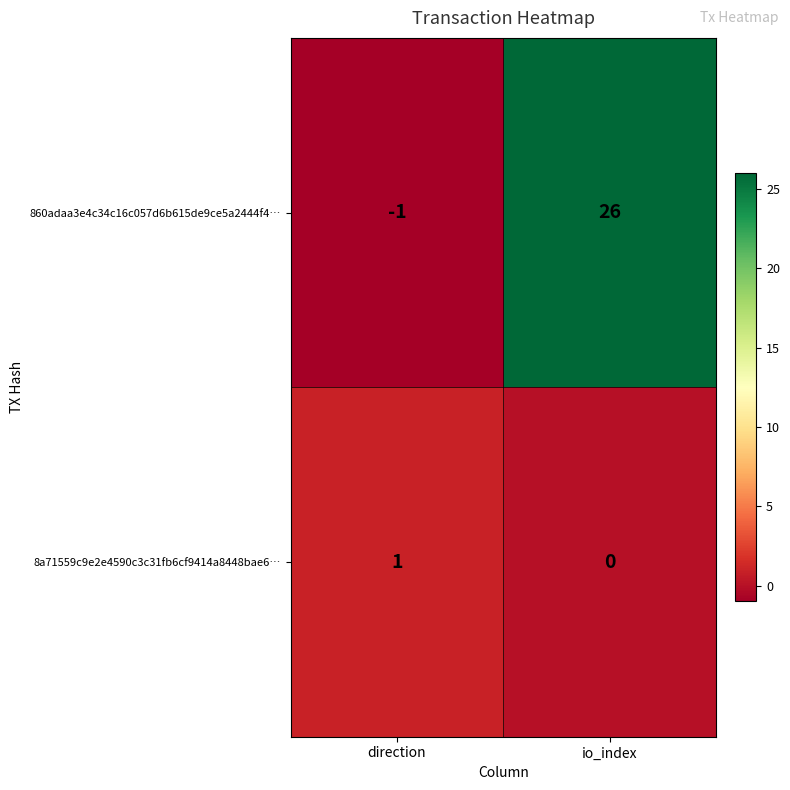

Which series has the largest range (max minus min)?

860adaa3e4c34c16c057d6b615de9ce5a2444f4…